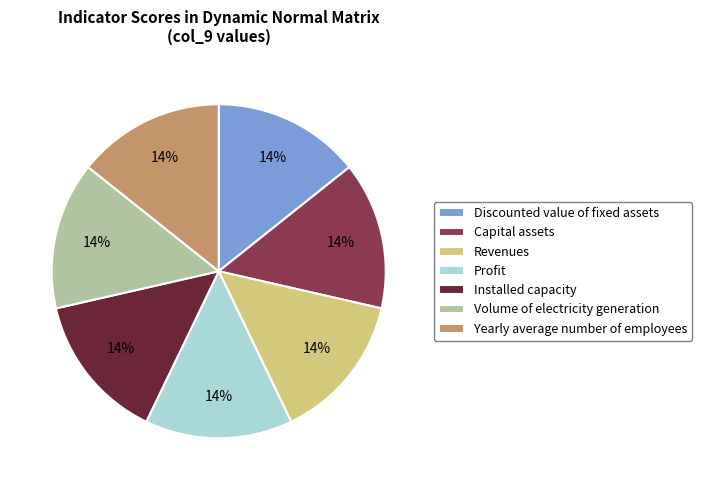

Is Revenues the majority of the pie?

No